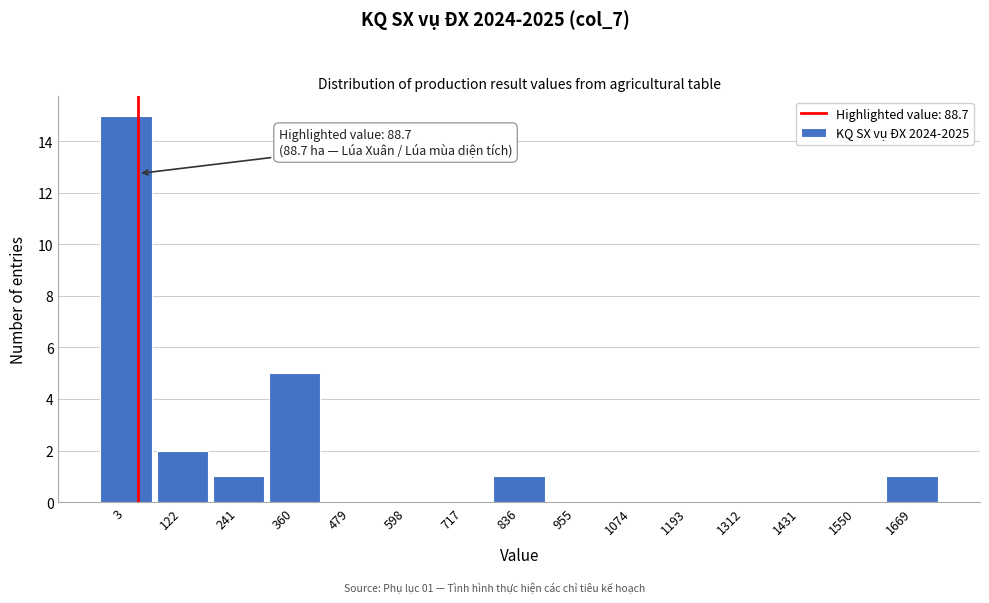

Reading left to right, list all the values displayed in this chart.

3=15	122=2	241=1	360=5	479=0	598=0	717=0	836=1	955=0	1074=0	1193=0	1312=0	1431=0	1550=0	1669=1